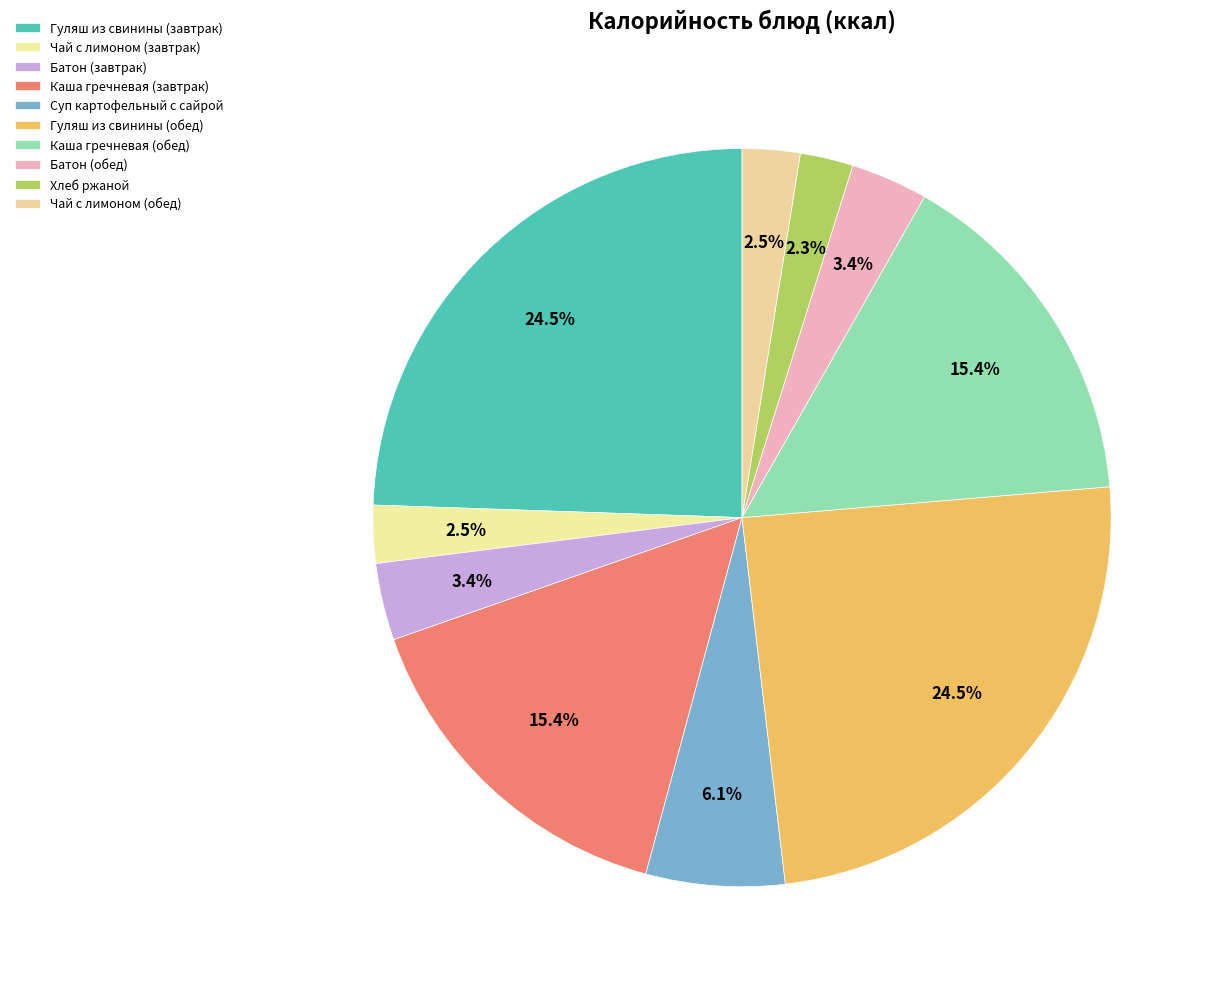

Which slice is the smallest?

Хлеб ржаной